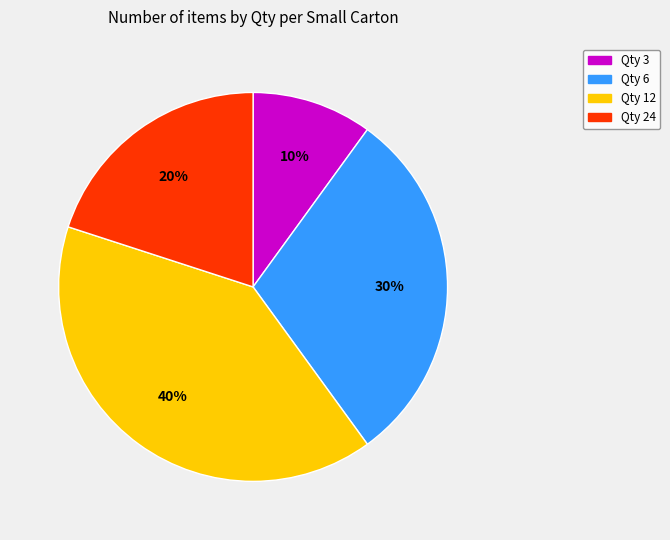

Does any single category account for the majority?

No